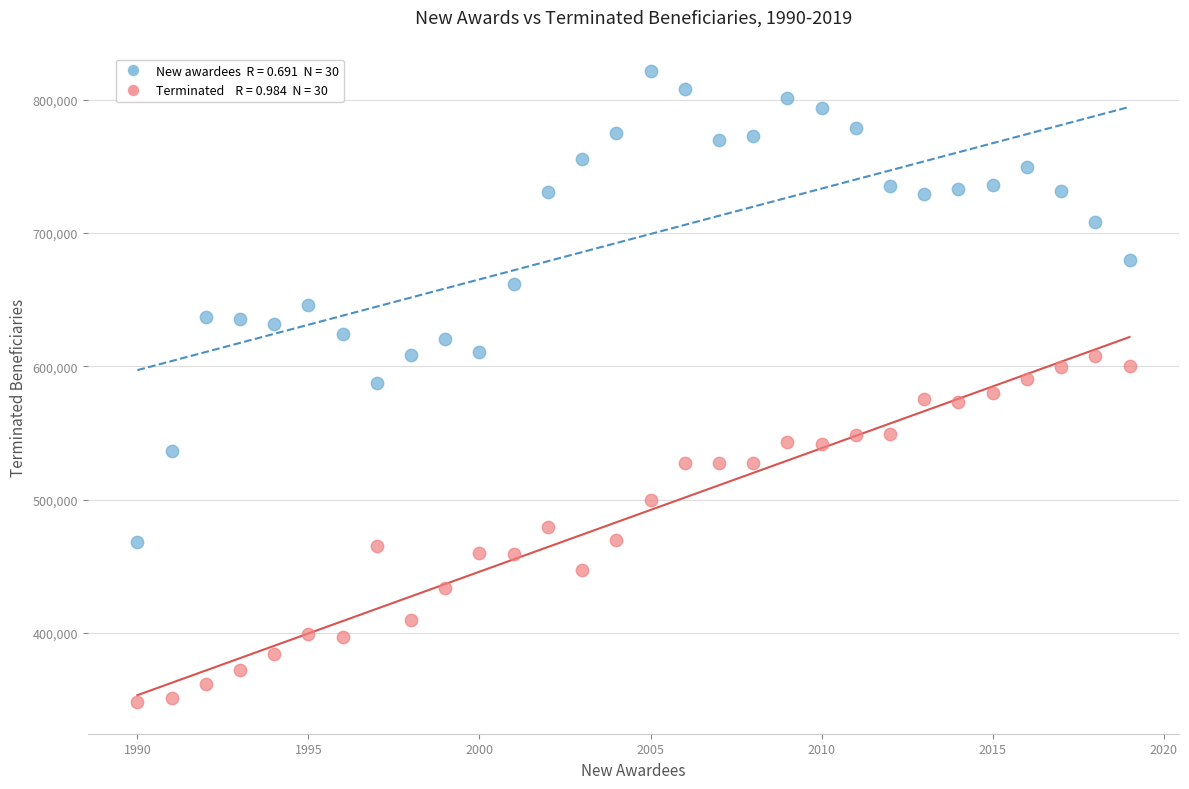

Across all data points, what is the range of Y values (max minus min)?

473013